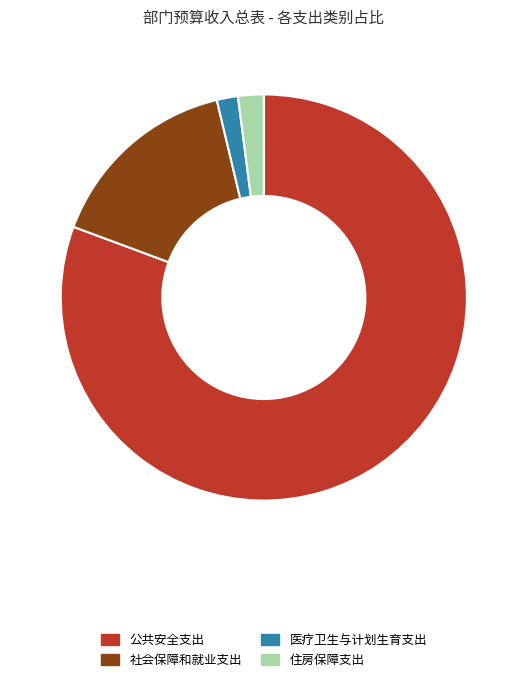

Is the sum of 医疗卫生与计划生育支出 and 社会保障和就业支出 greater than half?

No